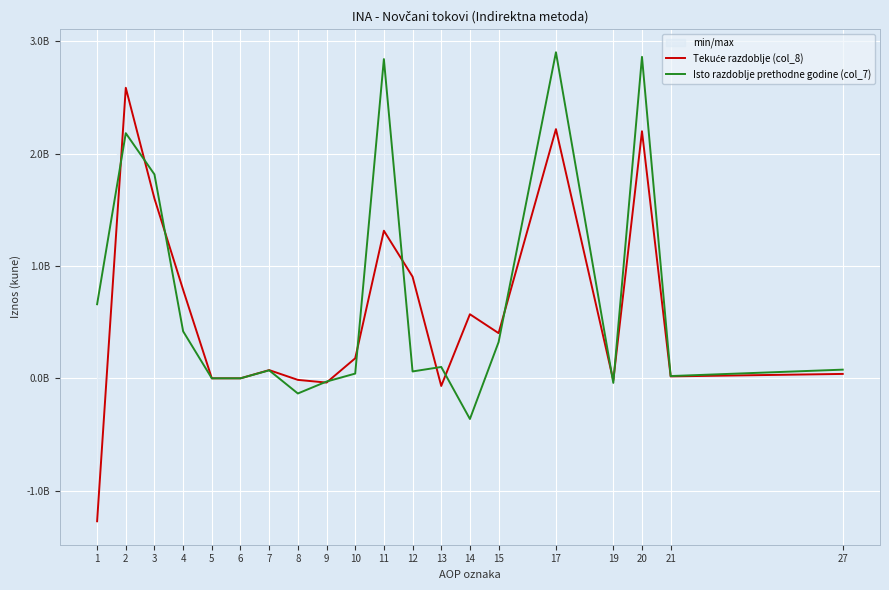

What is the difference between the highest and lowest values at 1?

1931000000